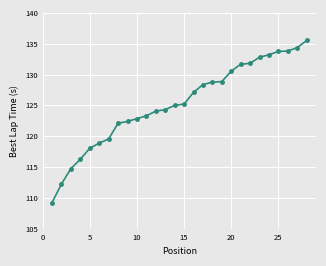

What is the difference between the second highest and minimum values?

25.1